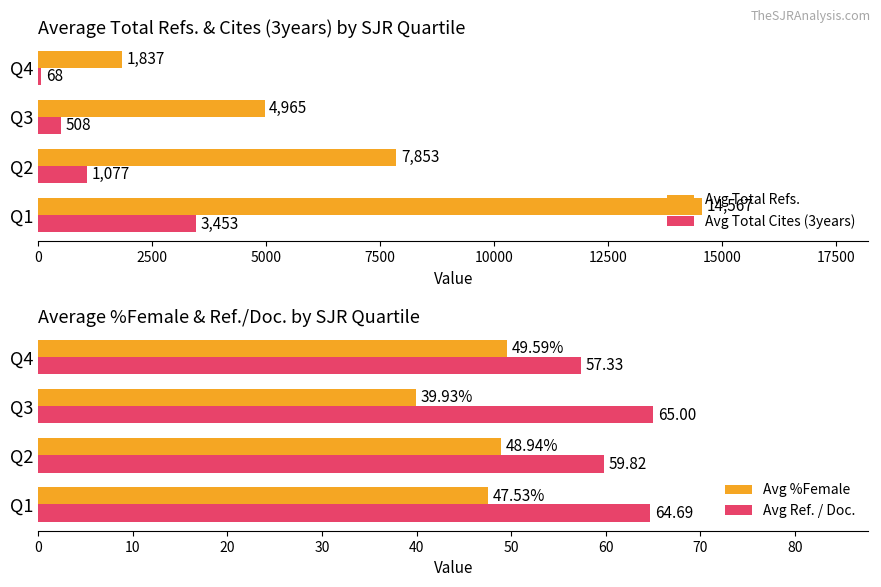

What is the difference between the second highest and minimum values in the Avg Total Refs. series?

6016